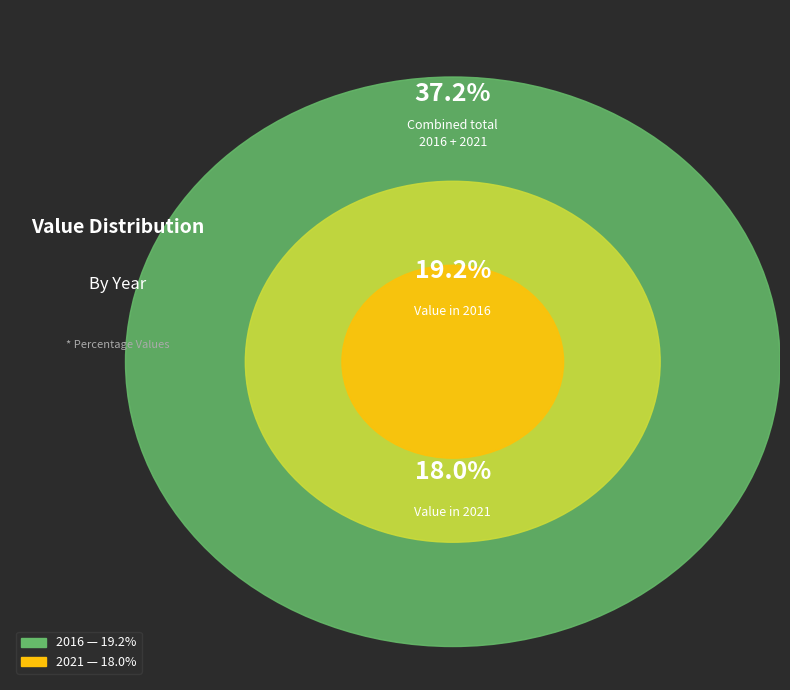

Approximately how many times larger is the value at 2016 compared to 2021?

1.1